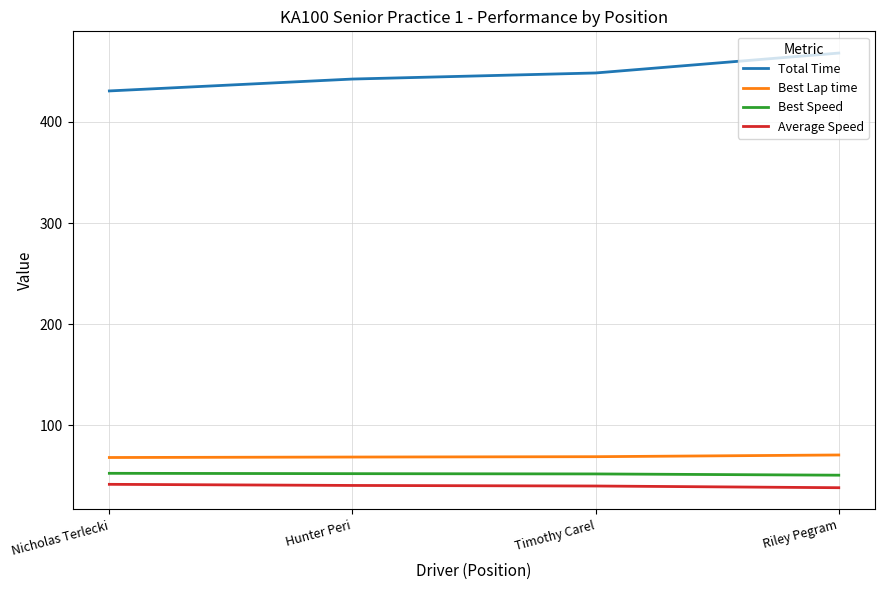

What is the difference between the highest and lowest values at Hunter Peri?

401.6